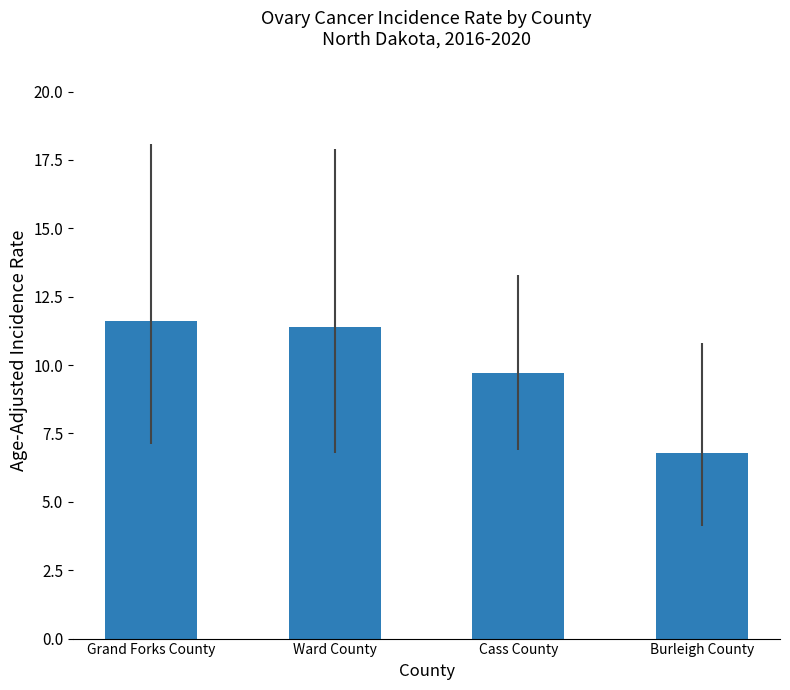

List the labels in order of value, smallest first.

Burleigh County, Cass County, Ward County, Grand Forks County